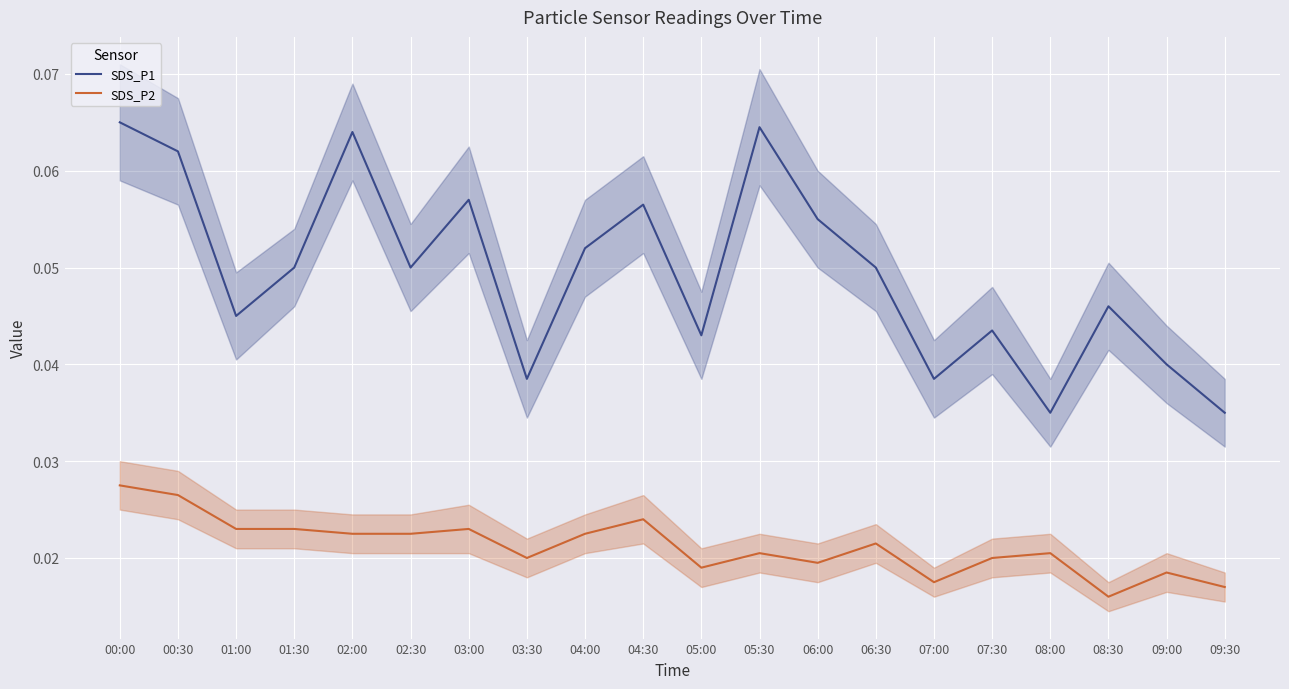

Where is the first local maximum for SDS_P2?

03:00